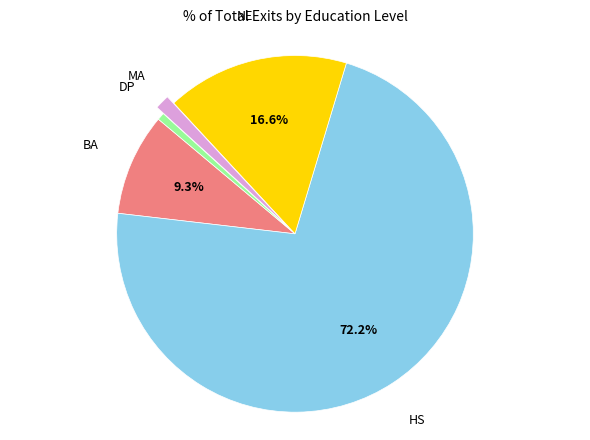

Is there a majority slice in this chart?

Yes